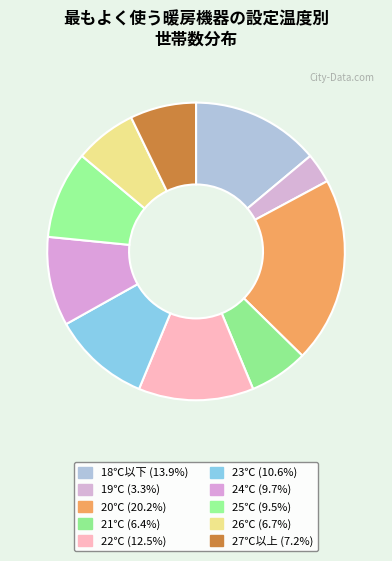

What percentage is the 22℃ slice, to the nearest percent?

13%